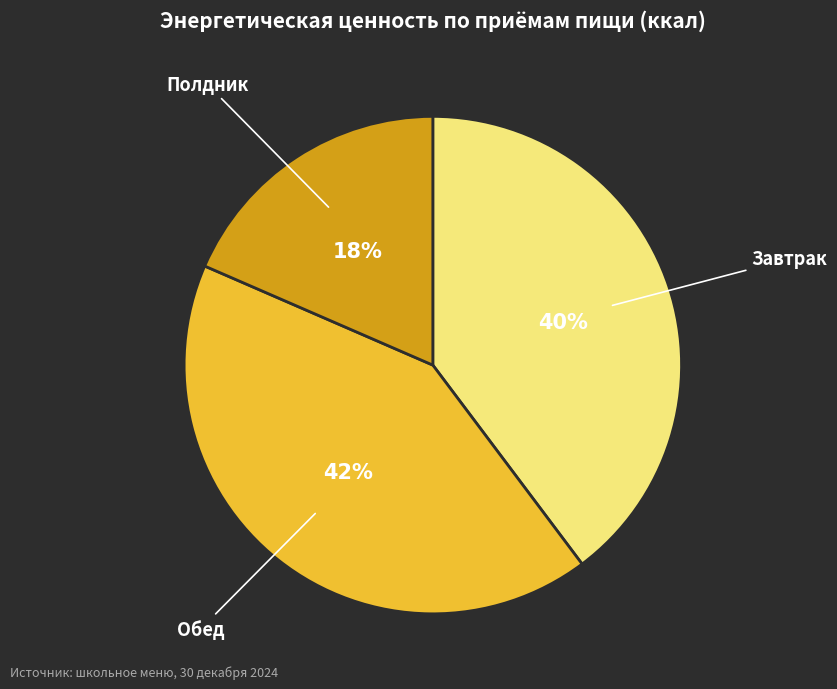

To the nearest percent, what is the average slice percentage?

33%